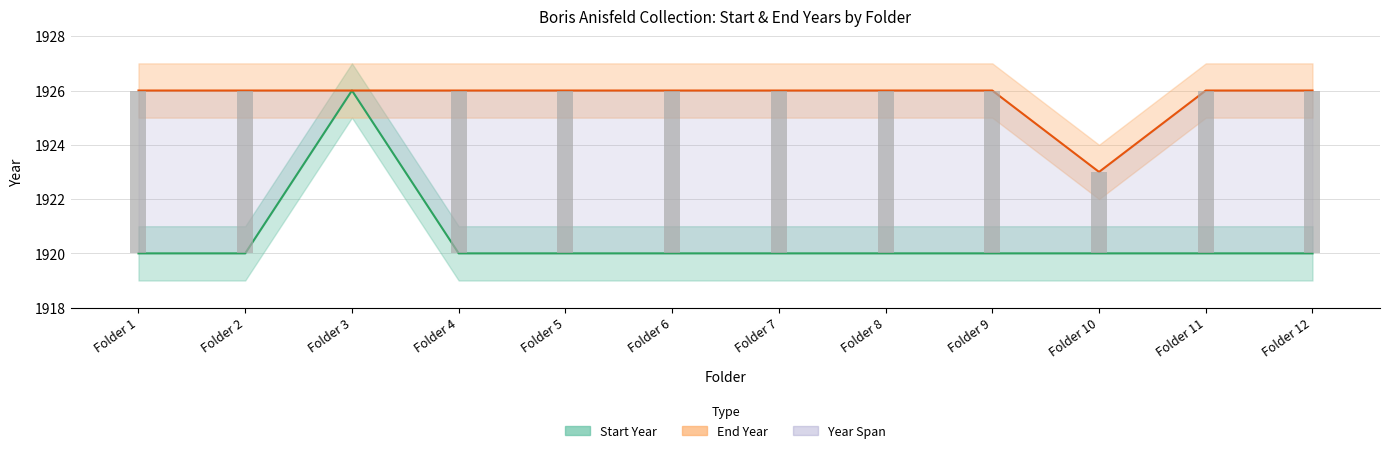

How many End Year values are between 1926 and 1927?

11